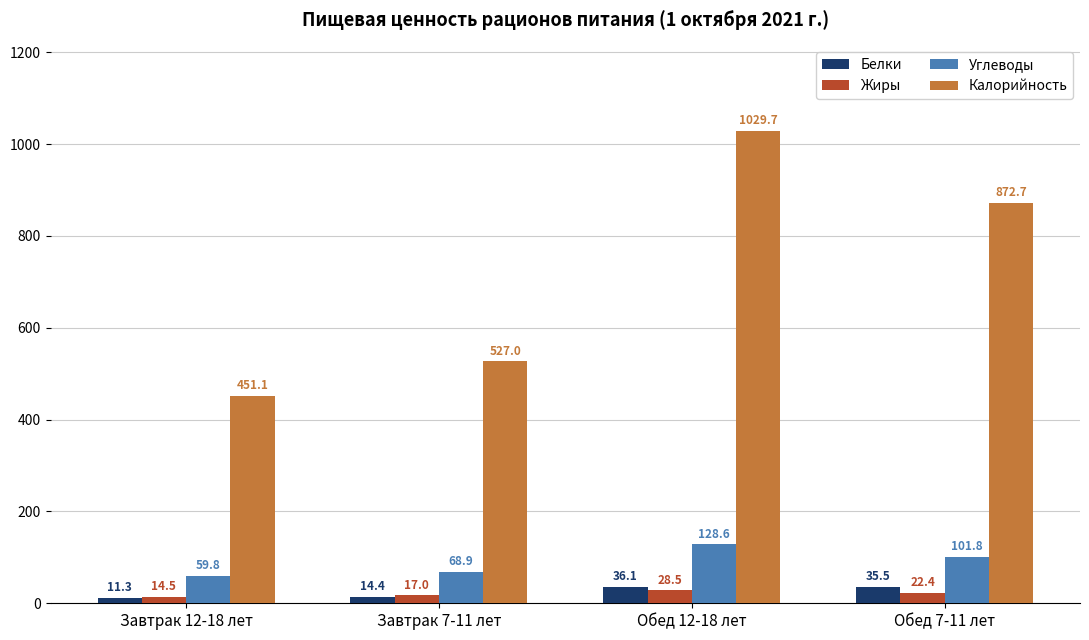

The value of Углеводы at Обед 12-18 лет is 183.0. True or false?

False